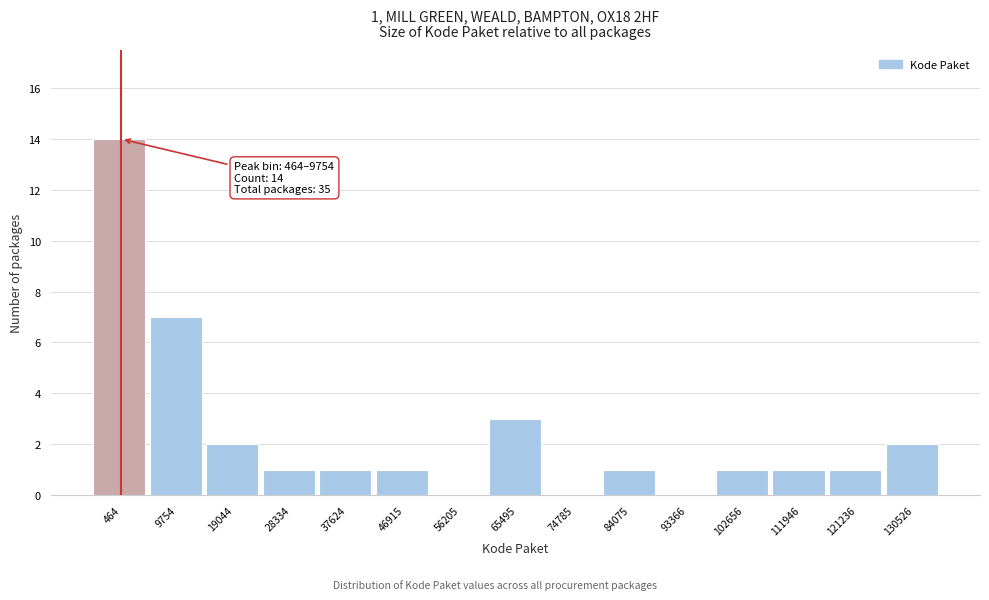

Reading right to left, what are all the values shown in this chart?

130526=2	121236=1	111946=1	102656=1	93366=0	84075=1	74785=0	65495=3	56205=0	46915=1	37624=1	28334=1	19044=2	9754=7	464=14